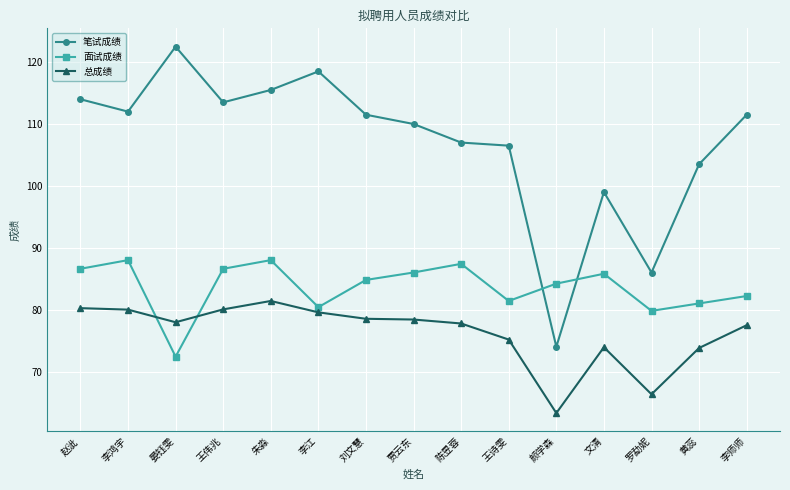

At 陈昱蓉, list the series in order from largest to smallest.

笔试成绩, 面试成绩, 总成绩